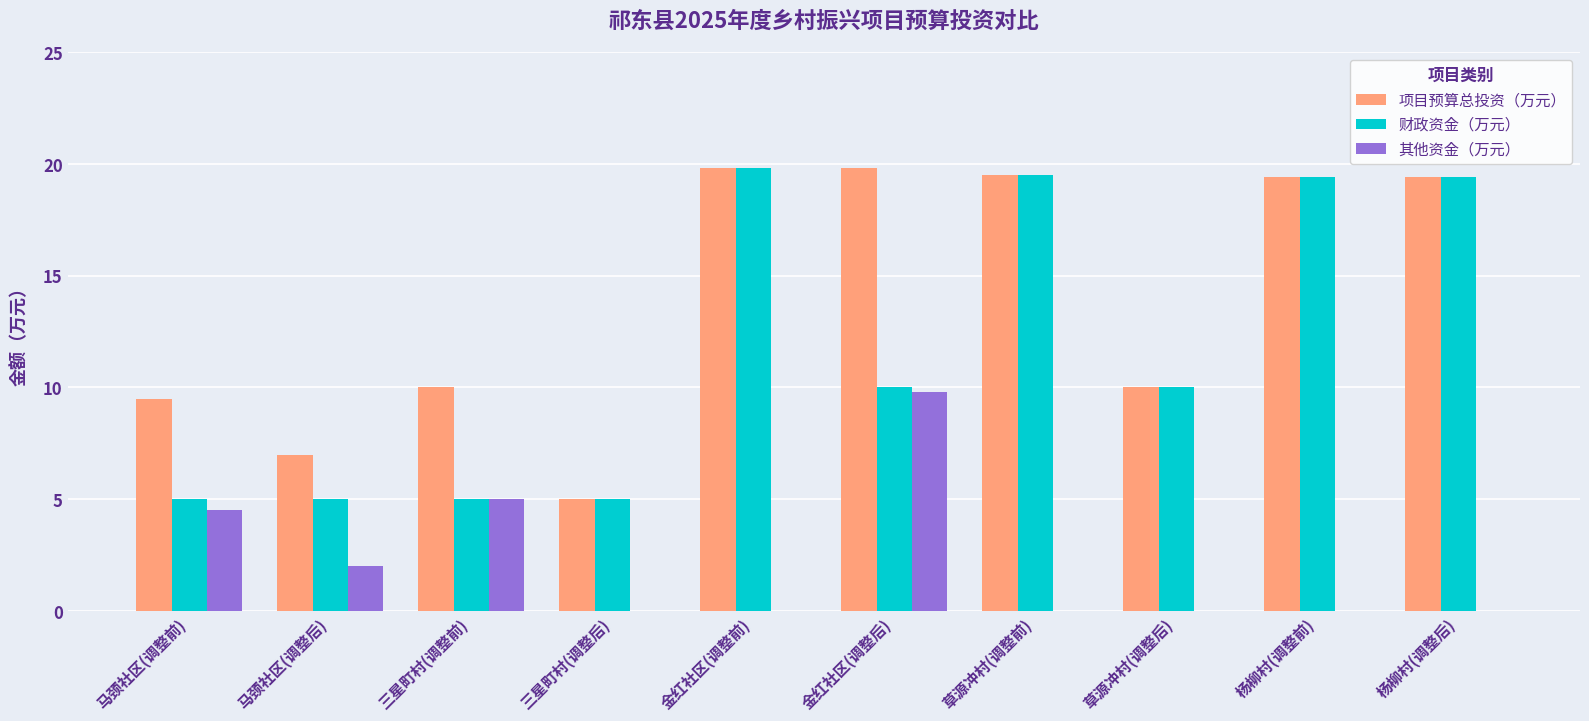

Is it true that 项目预算总投资（万元） equals 10.0 at 草源冲村(调整后)?

True